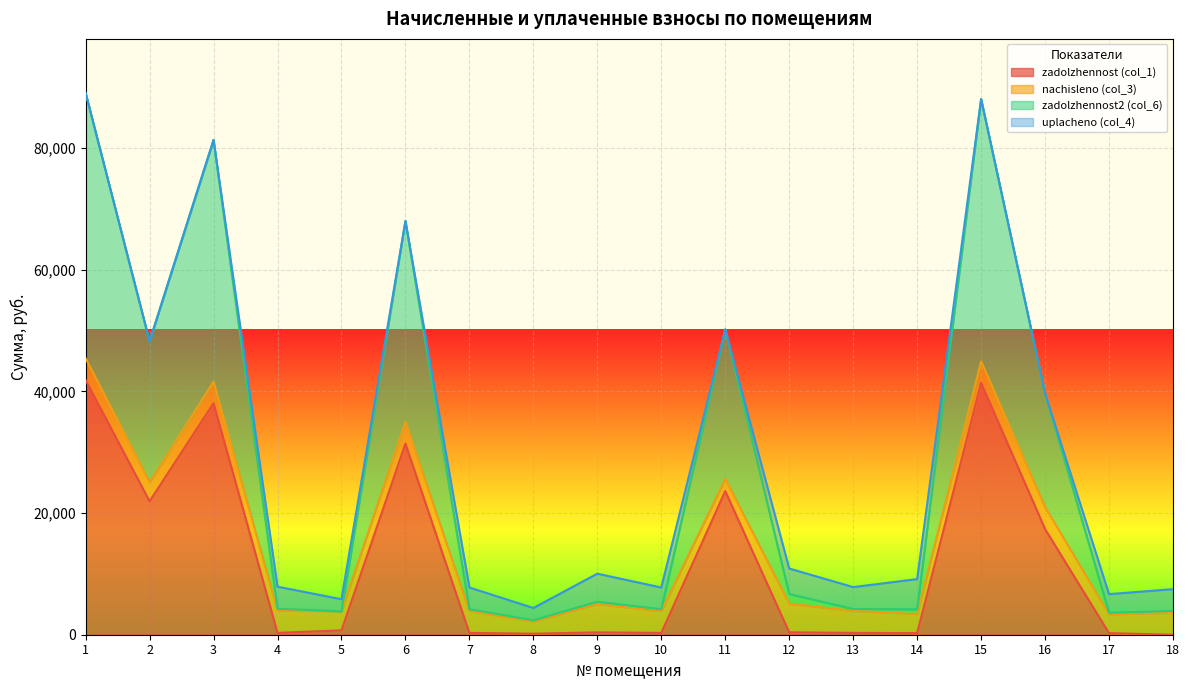

At which label does zadolzhennost (col_1) first exceed 392?

1